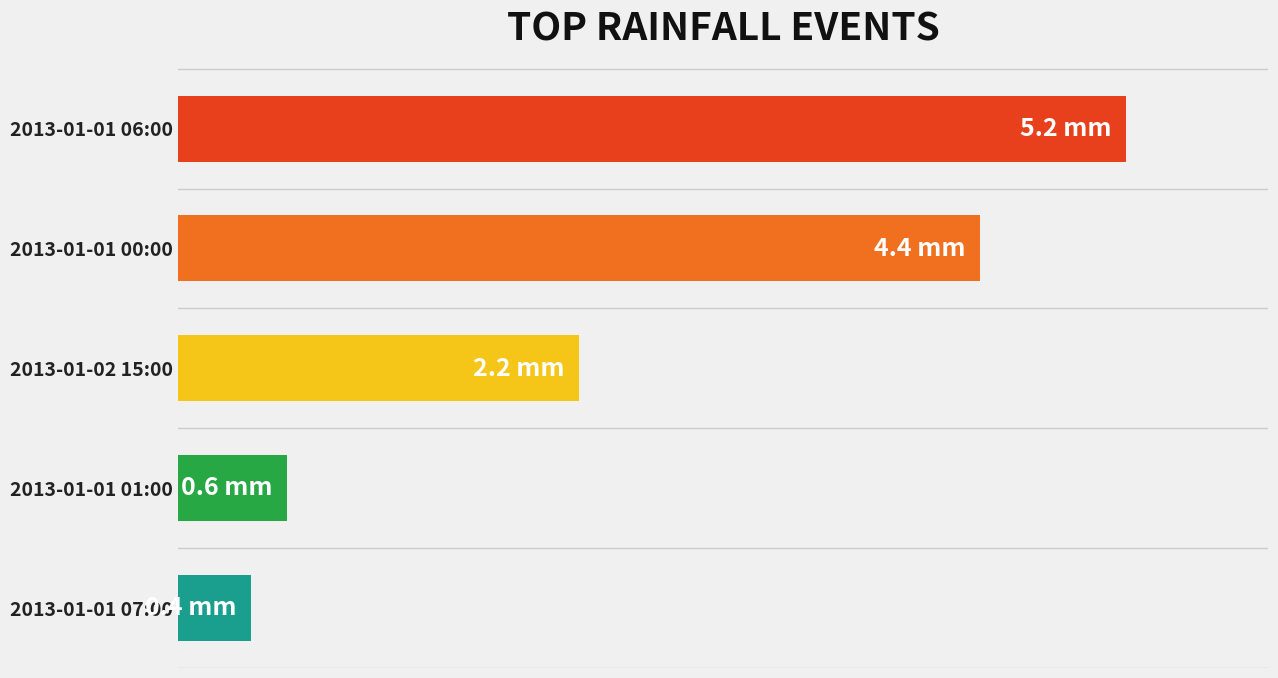

Are the bars horizontal?

Yes